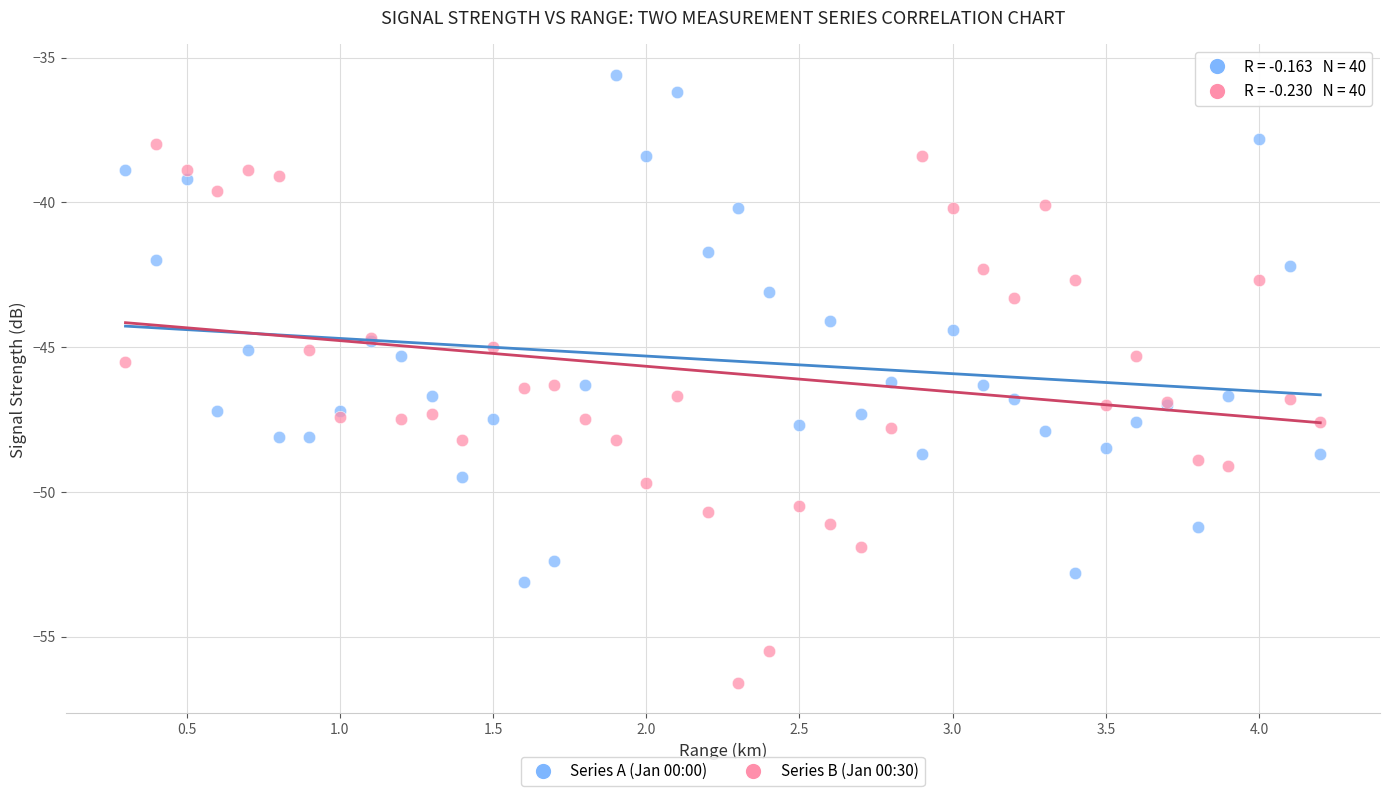

Which series contains the highest Y value?

Series A (Jan 00:00)